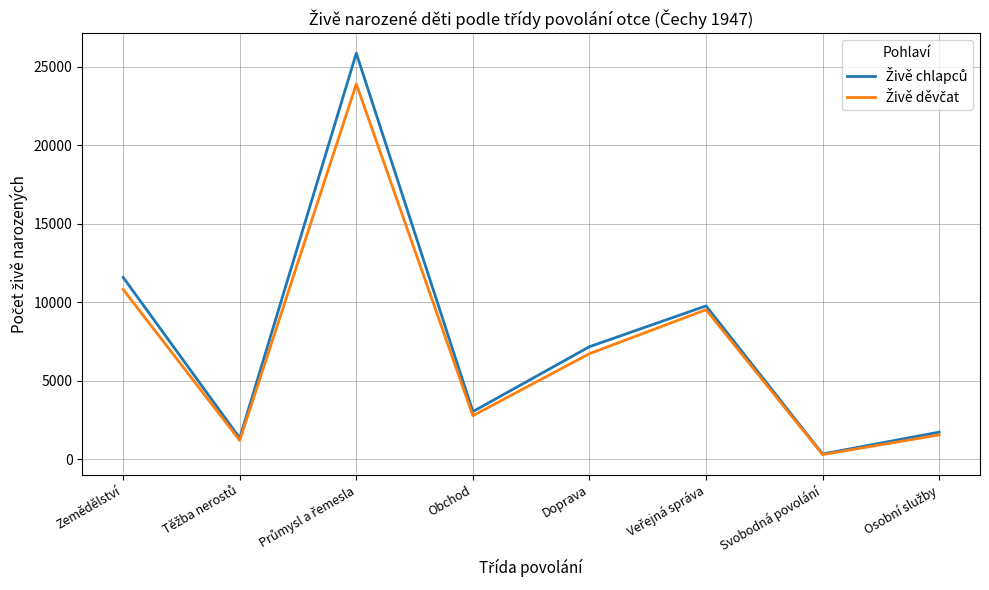

At which category does the chart reach its minimum across all series?

Svobodná povolání